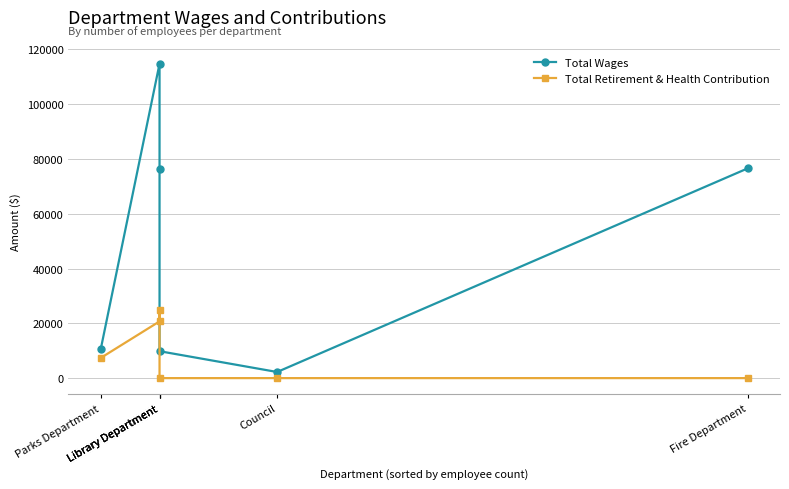

What is the label of the 6th point from the left?

Fire Department